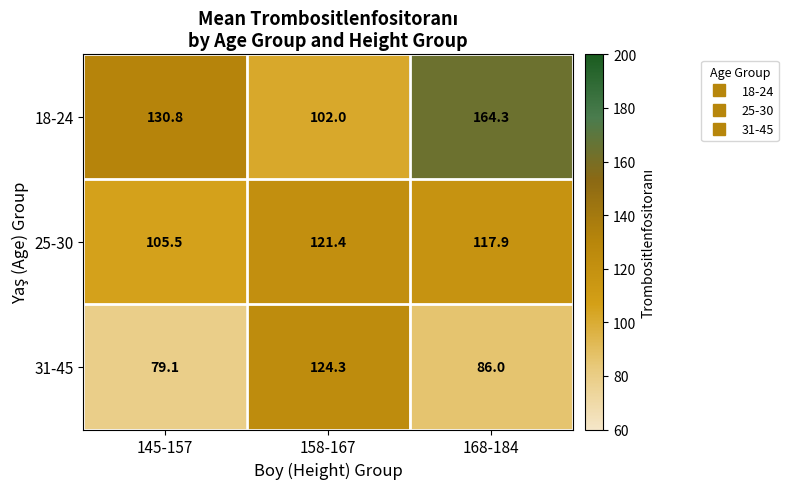

What is the highest value of the 31-45 series?

124.3